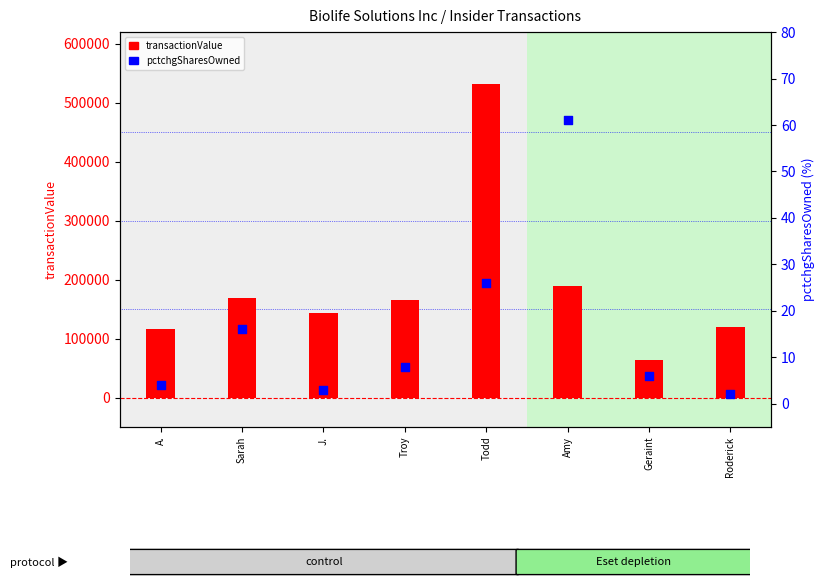

At which category is the sum across all series the highest?

Todd